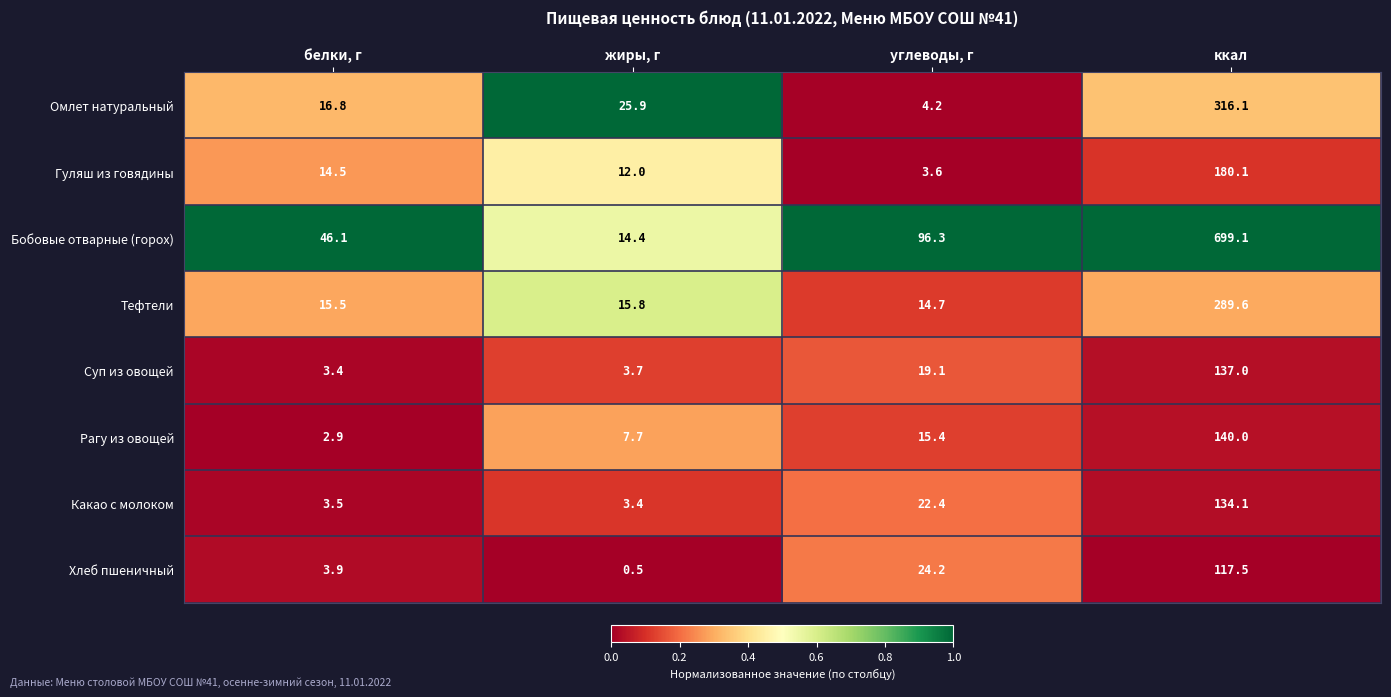

Which series has the largest range (max minus min)?

Бобовые отварные (горох)